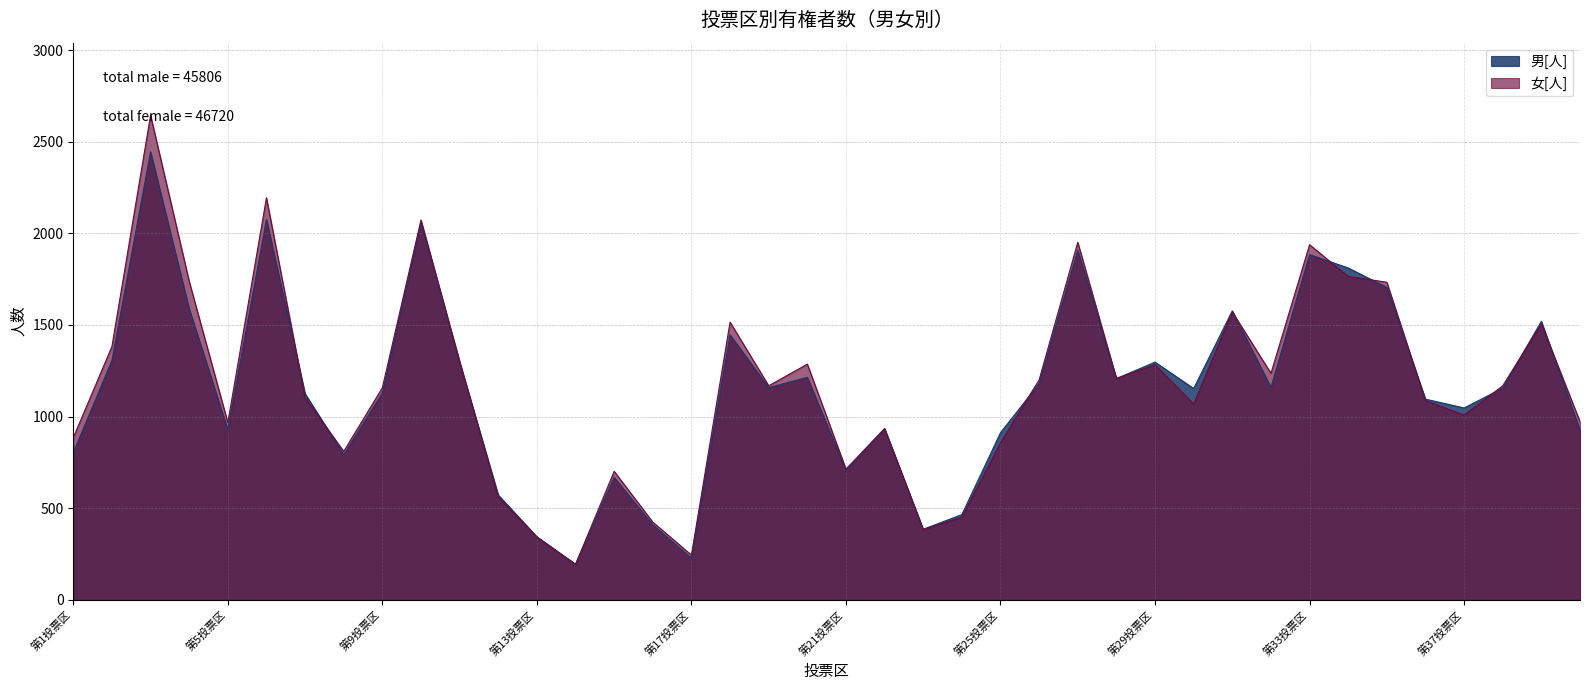

At which category does 男[人] reach its first local valley?

第5投票区